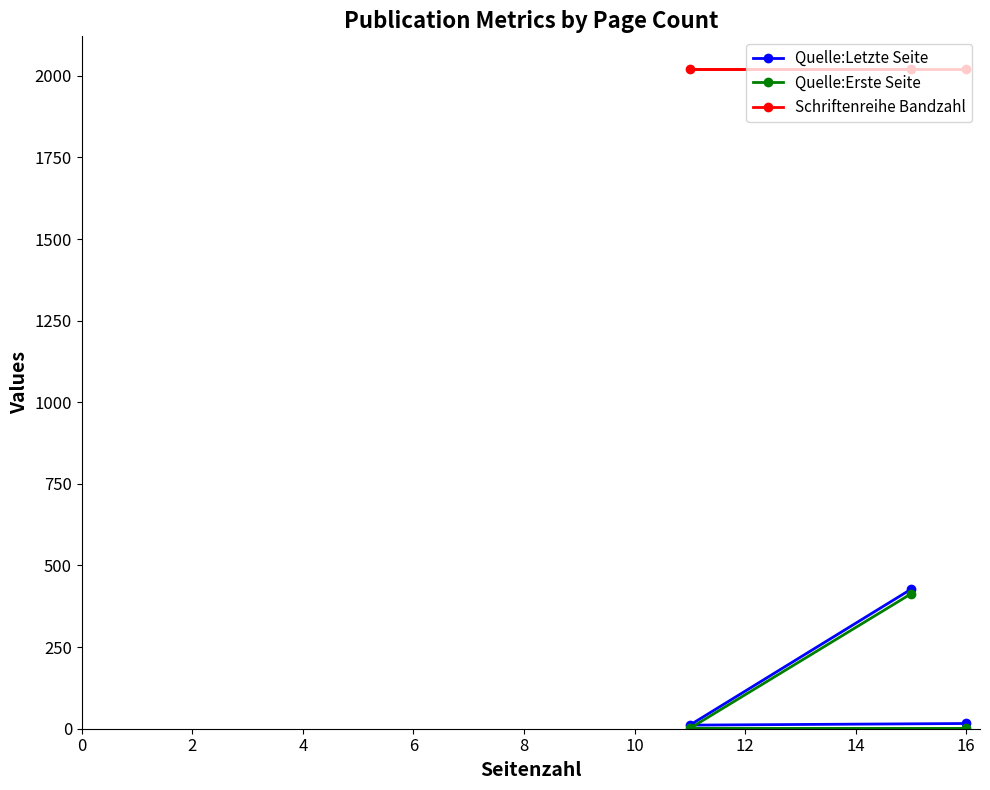

Which series has the largest total across all categories?

Schriftenreihe Bandzahl